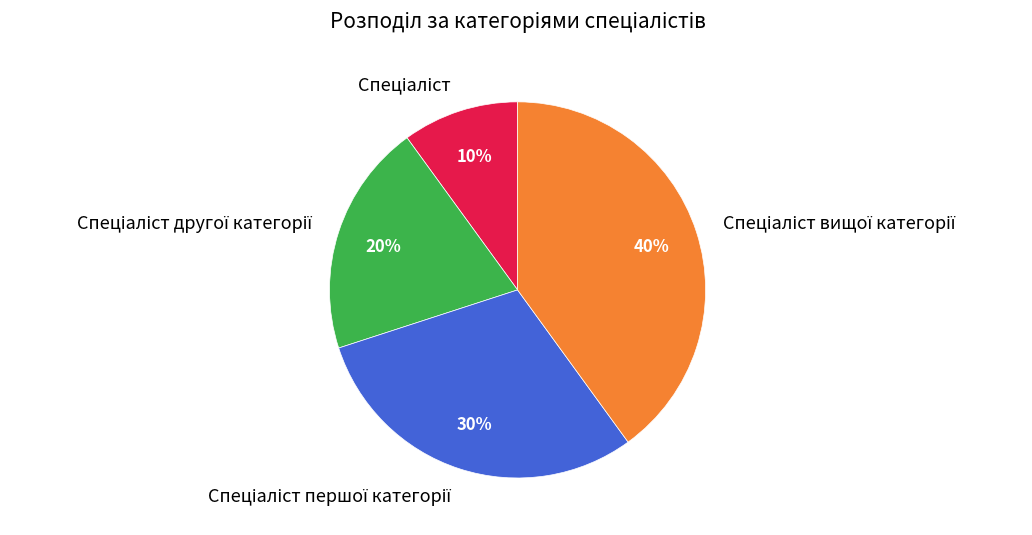

Is there a majority slice in this chart?

No